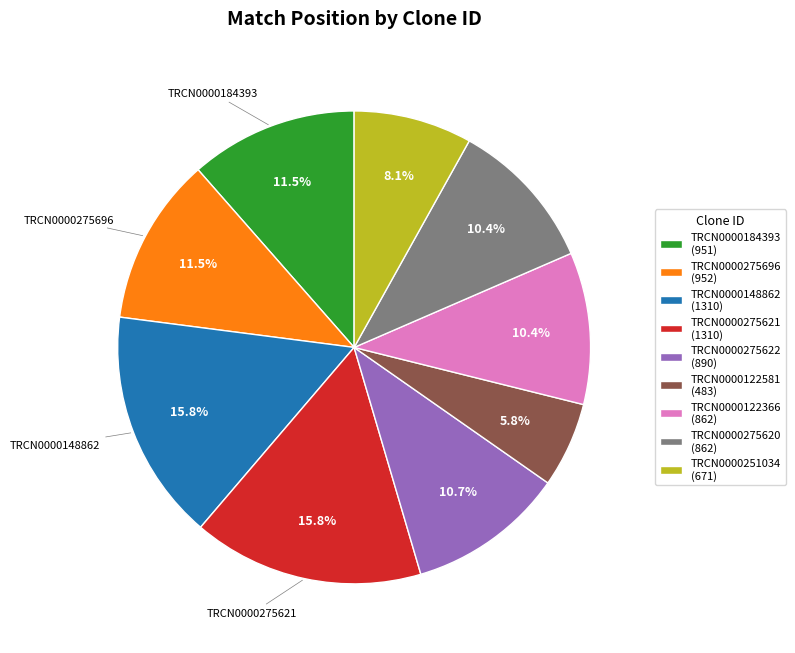

To the nearest percent, what is the difference between the largest and smallest slice percentages?

10%